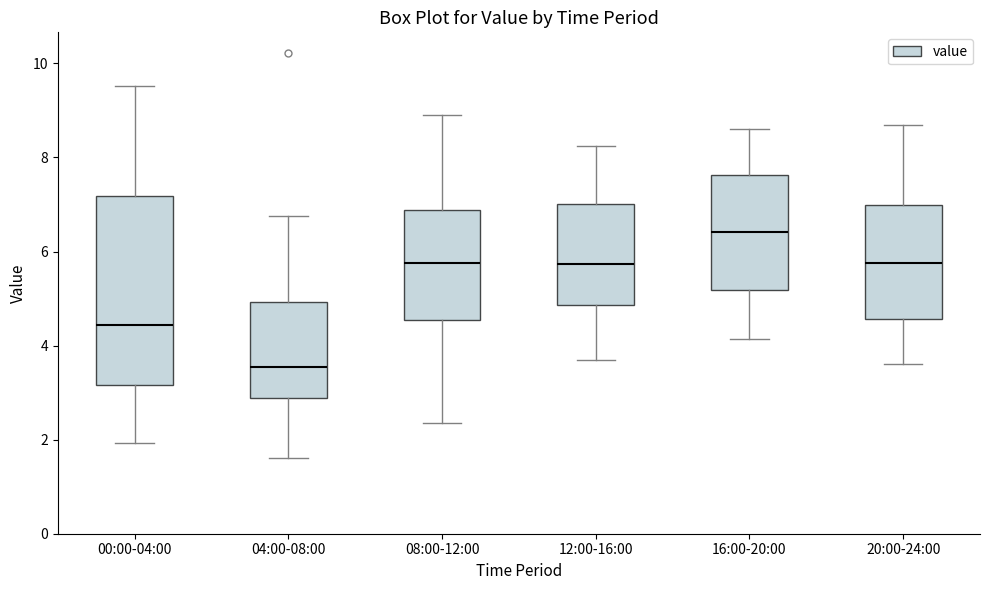

Reading left to right, transcribe this box plot: for each box, give where its median line is, the range the box spans, and where its two whiskers end, as read against the y-axis. The values are not printed on the chart, so give them approximately, as read against the axis.

00:00-04:00: median 4.4, box 3.2 to 7.2, whiskers 2.0 to 9.6
04:00-08:00: median 3.6, box 2.8 to 5.0, whiskers 1.6 to 6.8
08:00-12:00: median 5.8, box 4.6 to 6.8, whiskers 2.4 to 9.0
12:00-16:00: median 5.8, box 4.8 to 7.0, whiskers 3.8 to 8.2
16:00-20:00: median 6.4, box 5.2 to 7.6, whiskers 4.2 to 8.6
20:00-24:00: median 5.8, box 4.6 to 7.0, whiskers 3.6 to 8.8